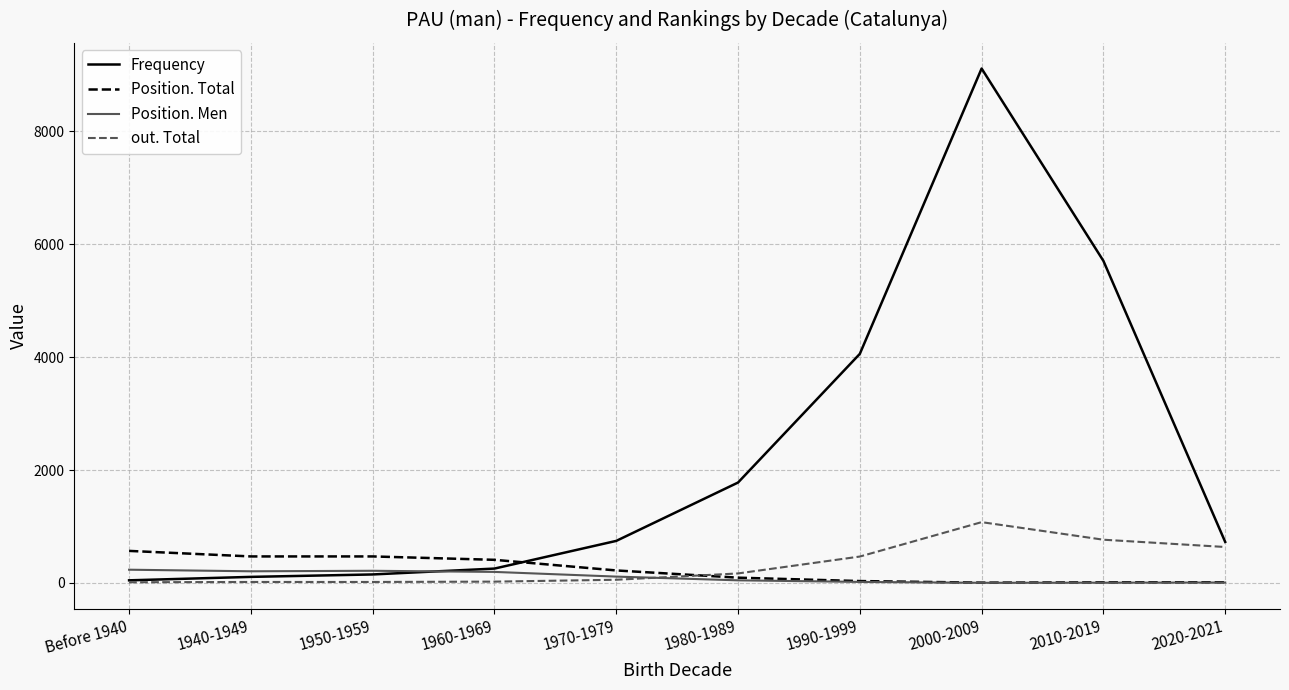

The out. Total series shows 13 at Before 1940. True or false?

True